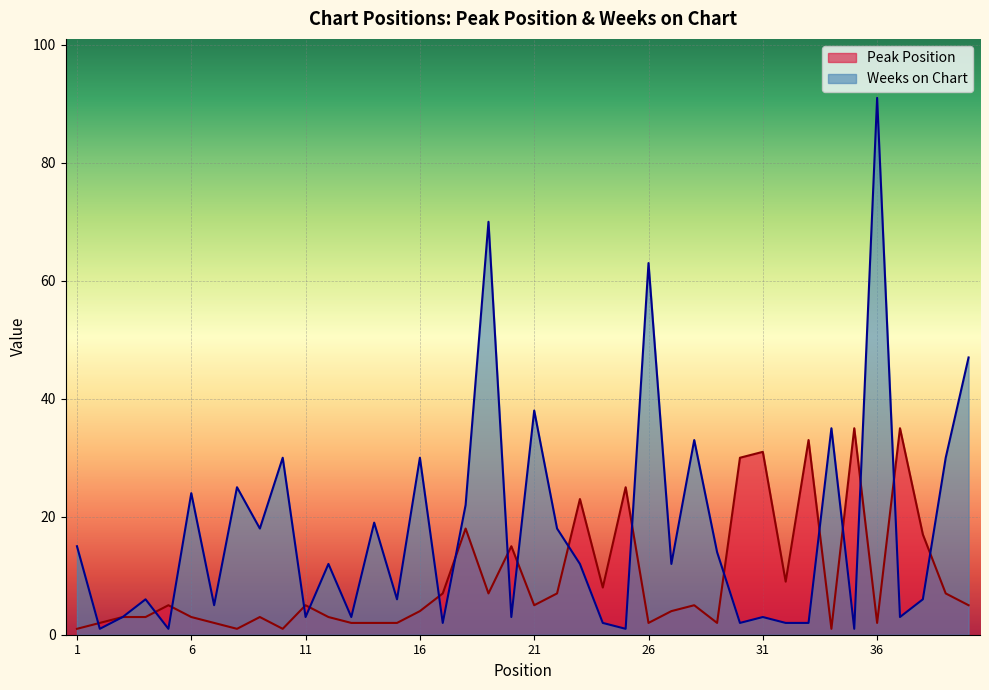

List the series in order of their peak value, lowest first.

Peak Position, Weeks on Chart